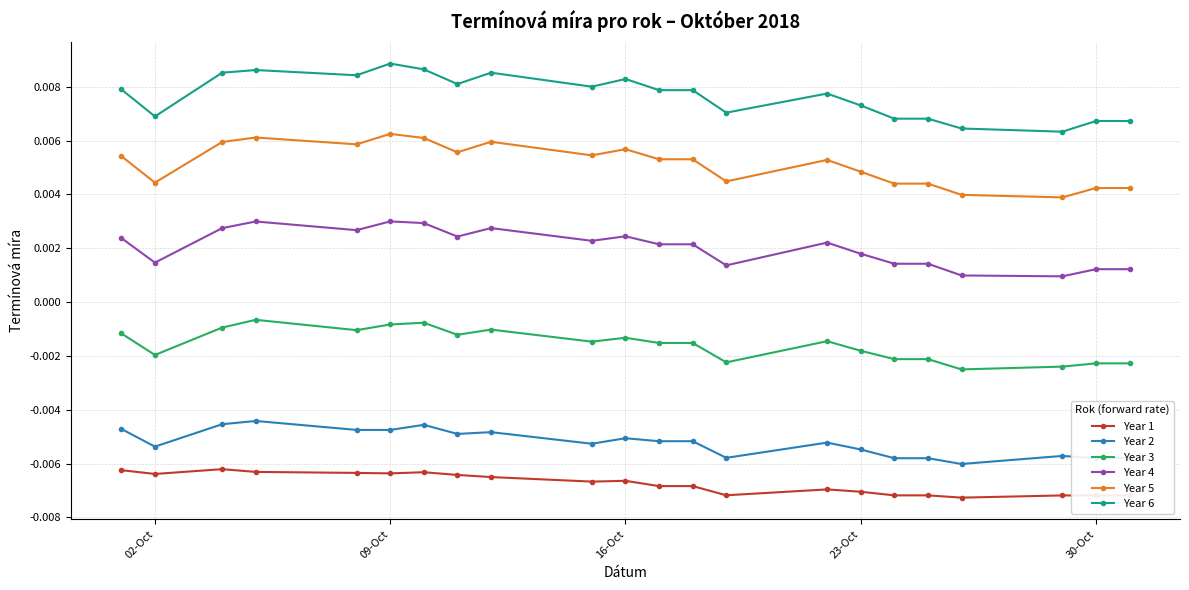

At how many categories does at least one series exceed 0?

22